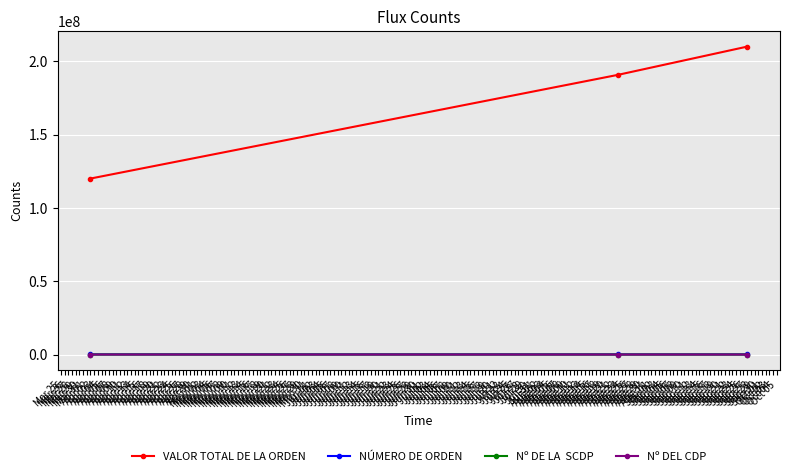

What is the maximum value shown in the chart?

209956336